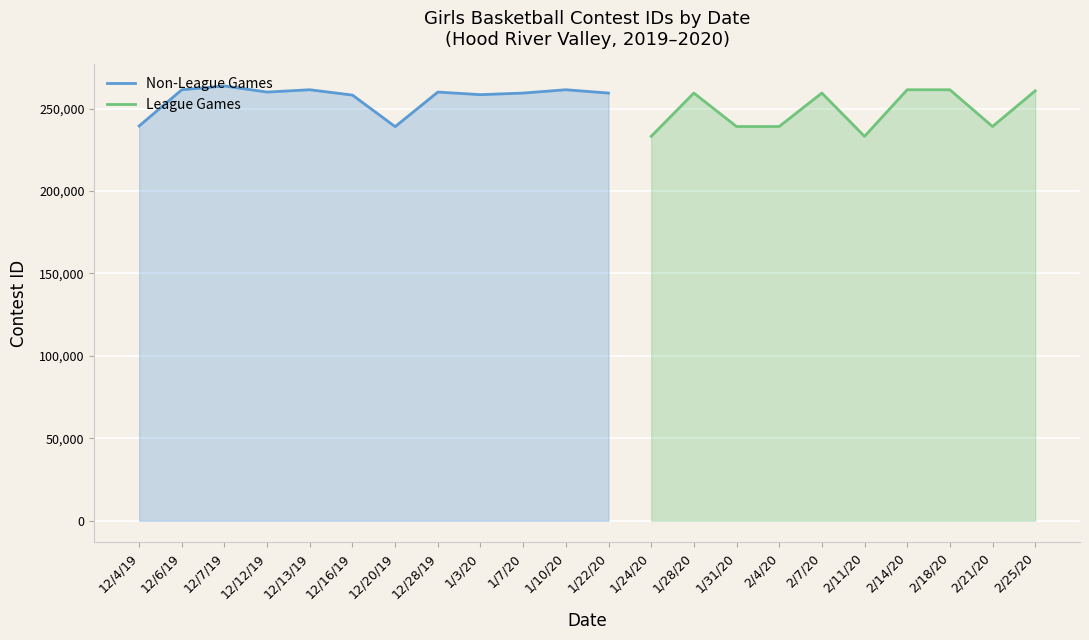

How many categories are shown in the chart?

22